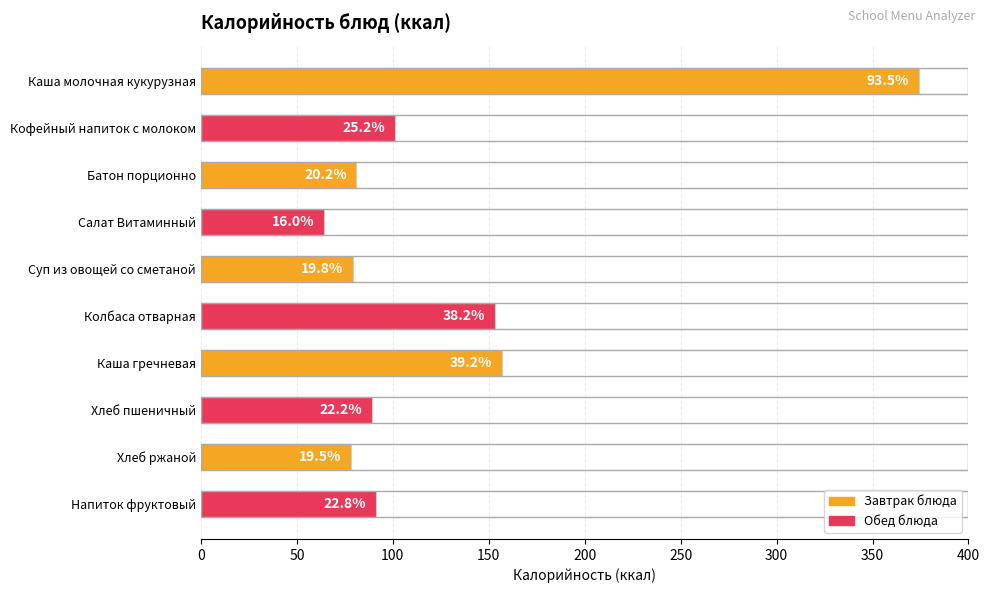

Does the chart contain any negative values?

No